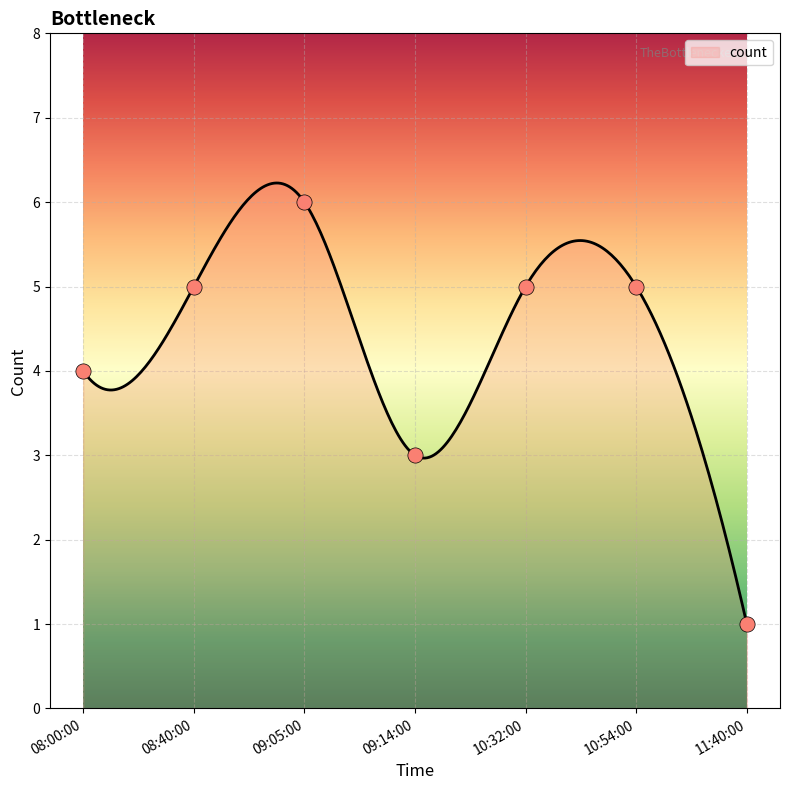

What is the change in value from 09:14:00 to 10:54:00?

+2